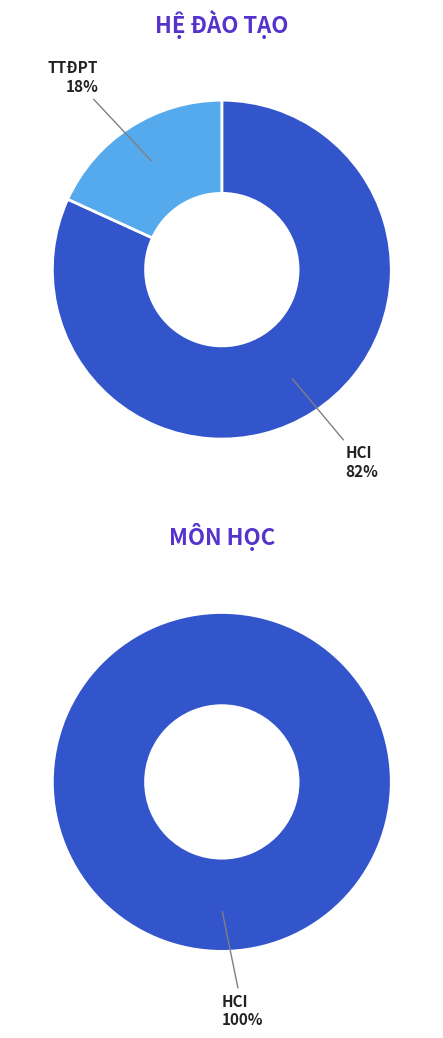

Which category accounts for the majority?

HCI